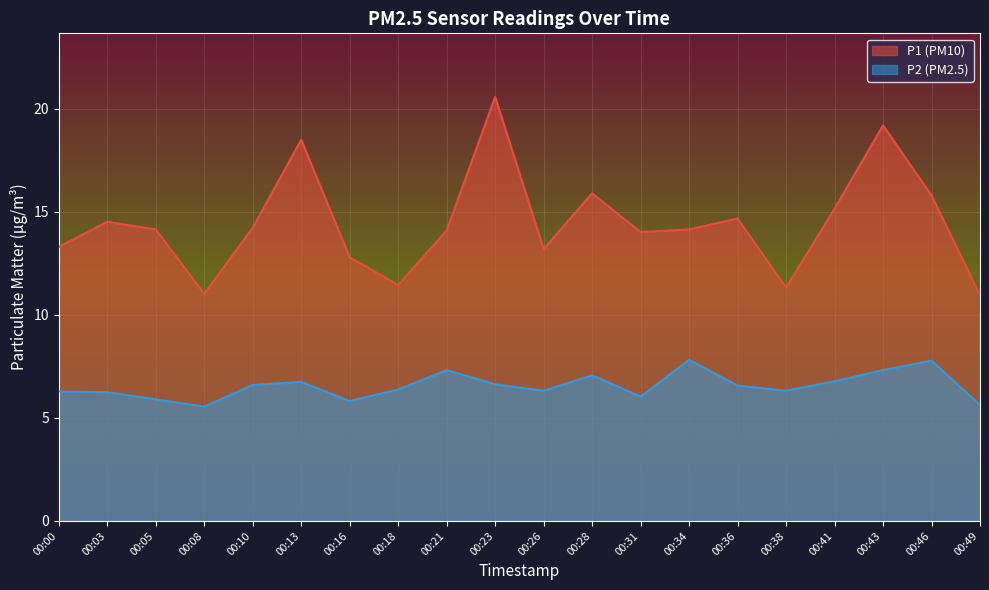

Rank the series by their average value, from highest to lowest.

P1 (PM10), P2 (PM2.5)